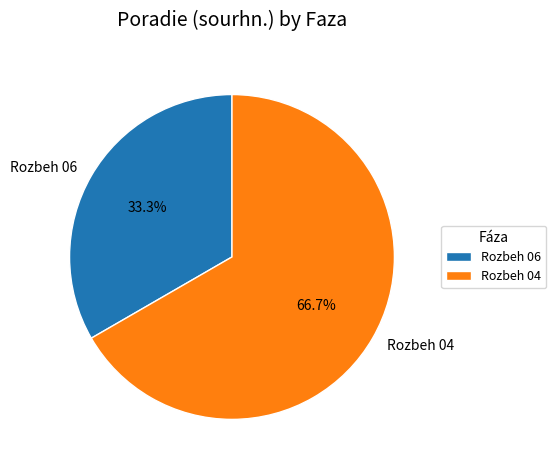

Which category accounts for the majority?

Rozbeh 04